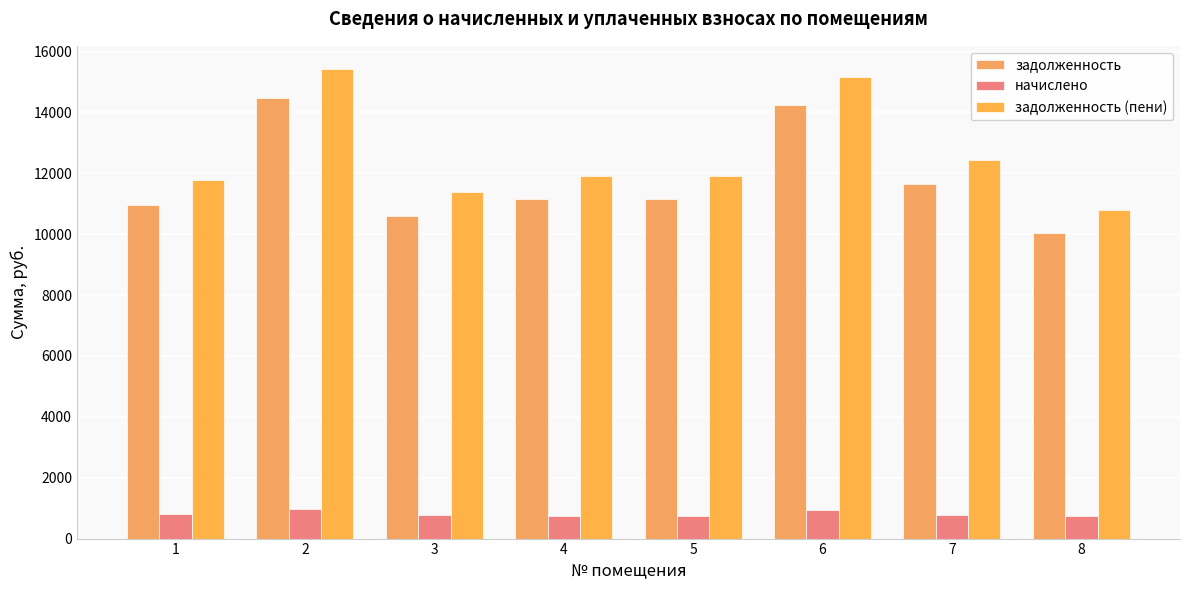

The задолженность (пени) series shows 11910.8 at 5. True or false?

True